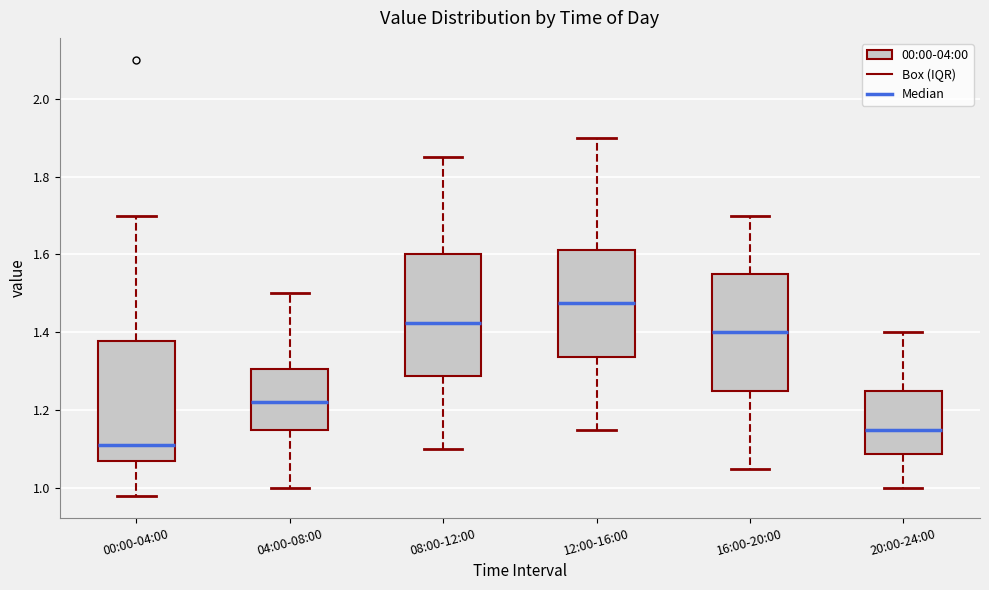

Reading left to right, read every box against the y-axis: the position of its median line, the range the box covers, and the ends of its whiskers. The values are not printed on the chart, so give them approximately, as read against the axis.

00:00-04:00: median 1.12, box 1.08 to 1.38, whiskers 0.98 to 1.70
04:00-08:00: median 1.22, box 1.16 to 1.30, whiskers 1.00 to 1.50
08:00-12:00: median 1.42, box 1.28 to 1.60, whiskers 1.10 to 1.86
12:00-16:00: median 1.48, box 1.34 to 1.62, whiskers 1.16 to 1.90
16:00-20:00: median 1.40, box 1.26 to 1.56, whiskers 1.06 to 1.70
20:00-24:00: median 1.16, box 1.08 to 1.26, whiskers 1.00 to 1.40